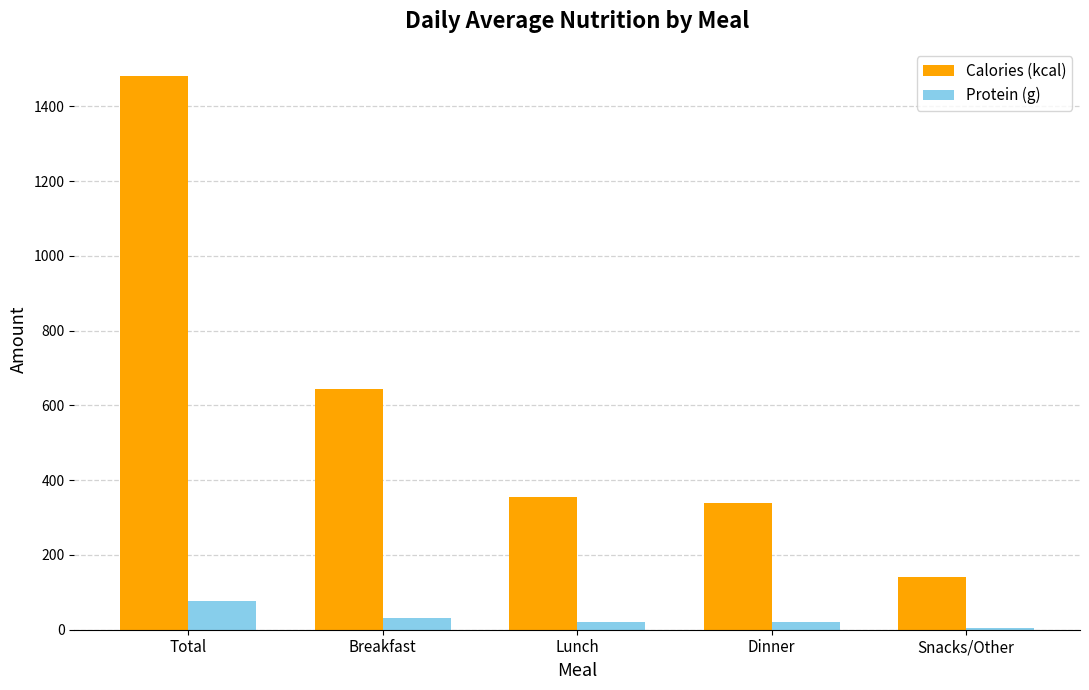

True or false: Calories (kcal) has a value of 644.0 at Breakfast.

True